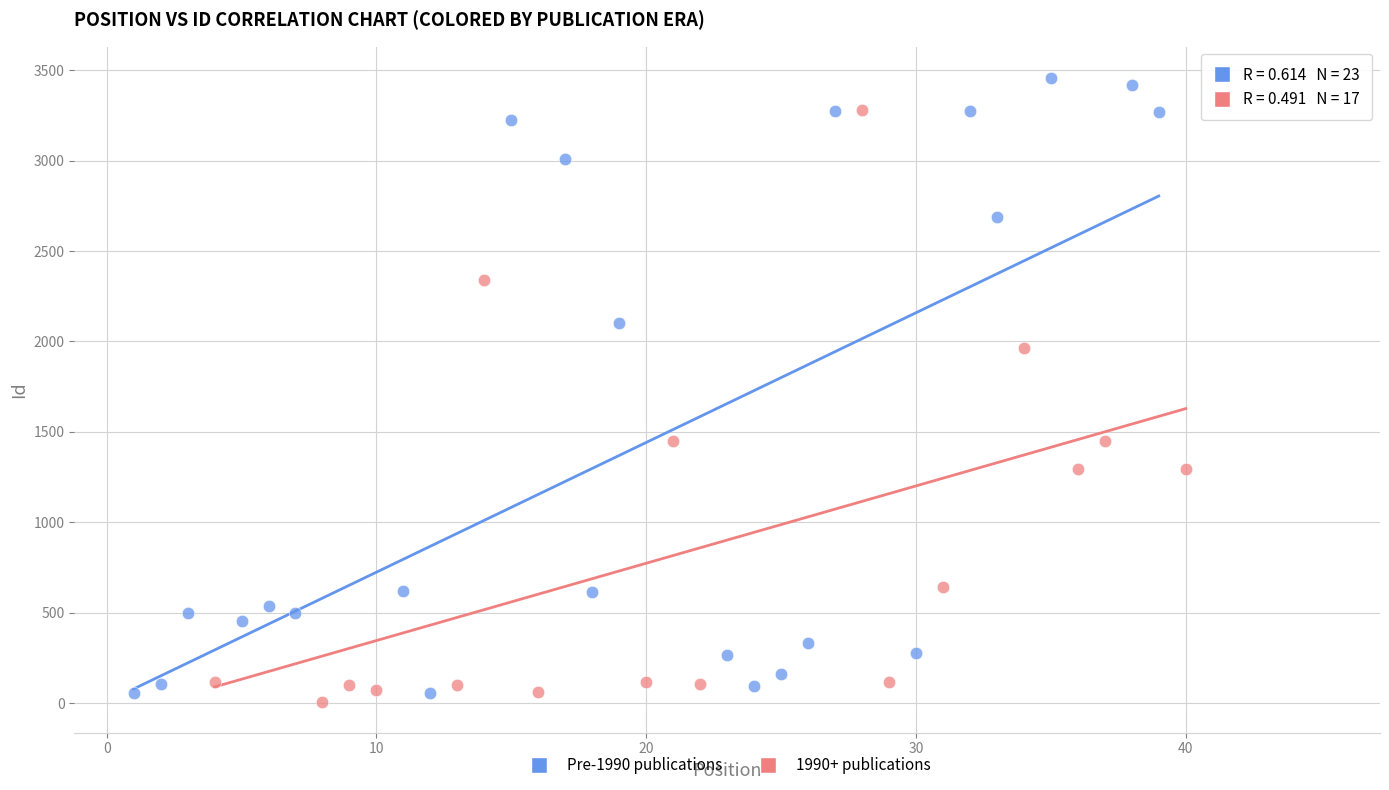

Which series reaches the maximum Y coordinate?

Pre-1990 publications